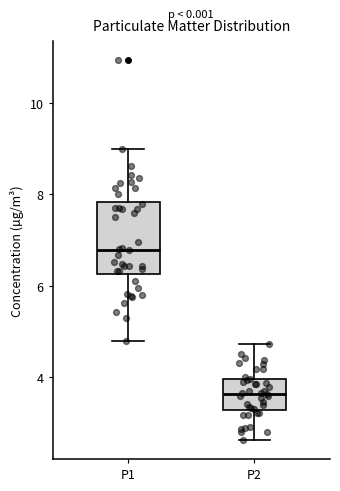

Where does the upper whisker of the box for P1 end on the y-axis? The values are not printed on the chart, so give them approximately, as read against the axis.

9.0